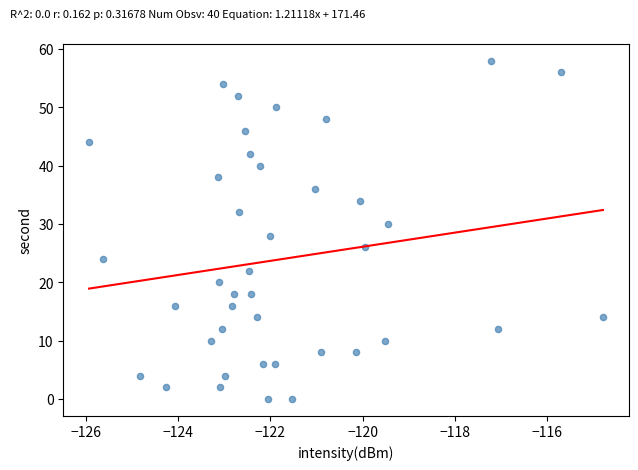

What is the range of Y values (max minus min)?

58